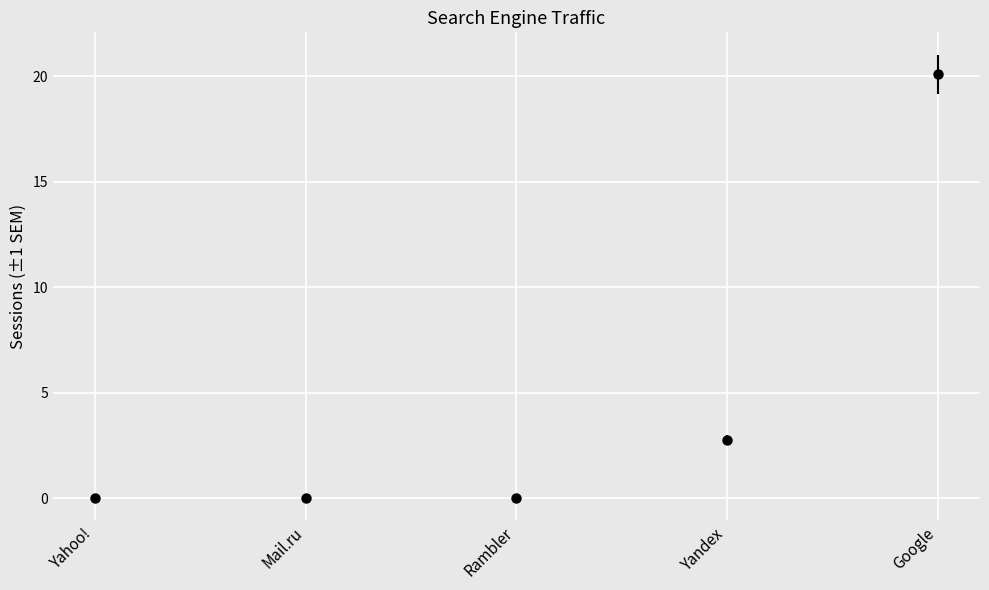

Which series has the largest range (max minus min)?

Google